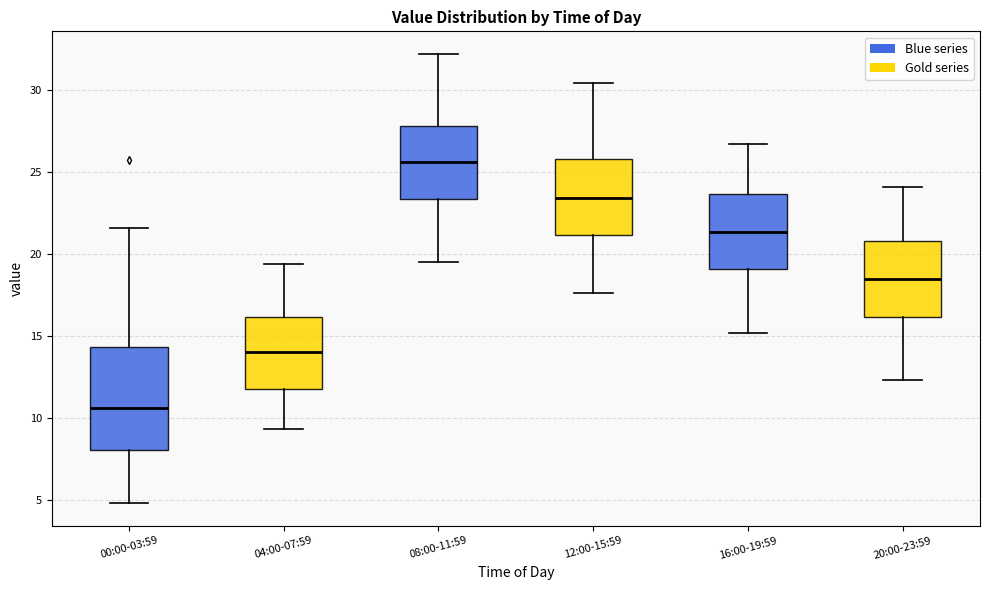

Which box is the tallest, from its lower edge to its upper edge?

00:00-03:59